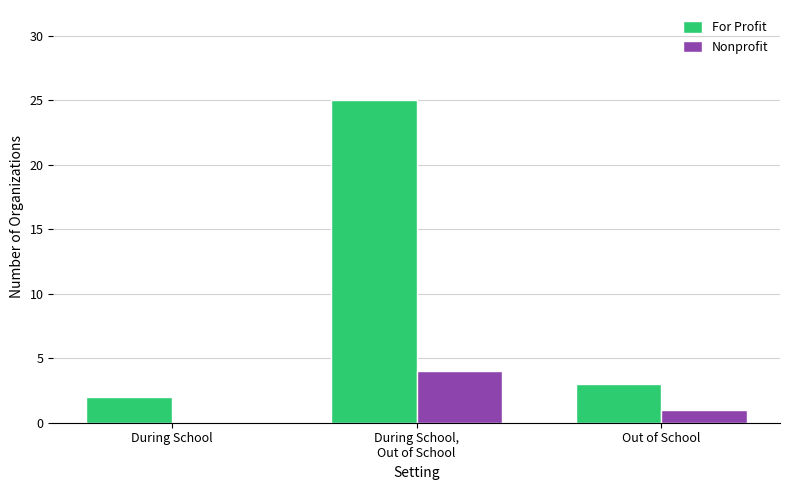

What is the sum of all Nonprofit values?

5